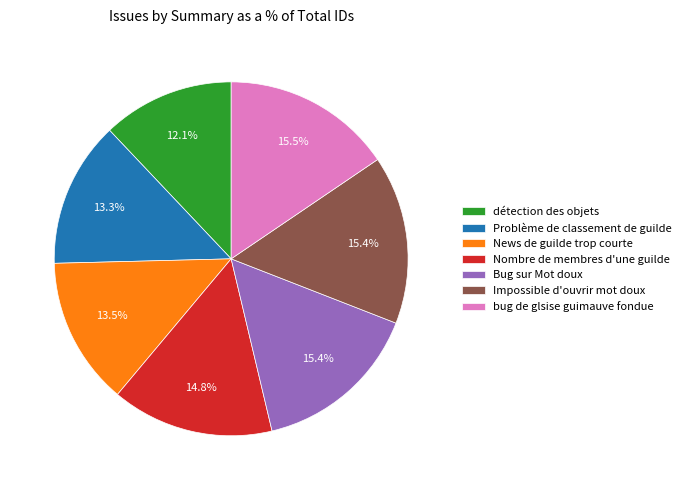

To the nearest percent, what is the difference between the largest and smallest slice percentages?

3%